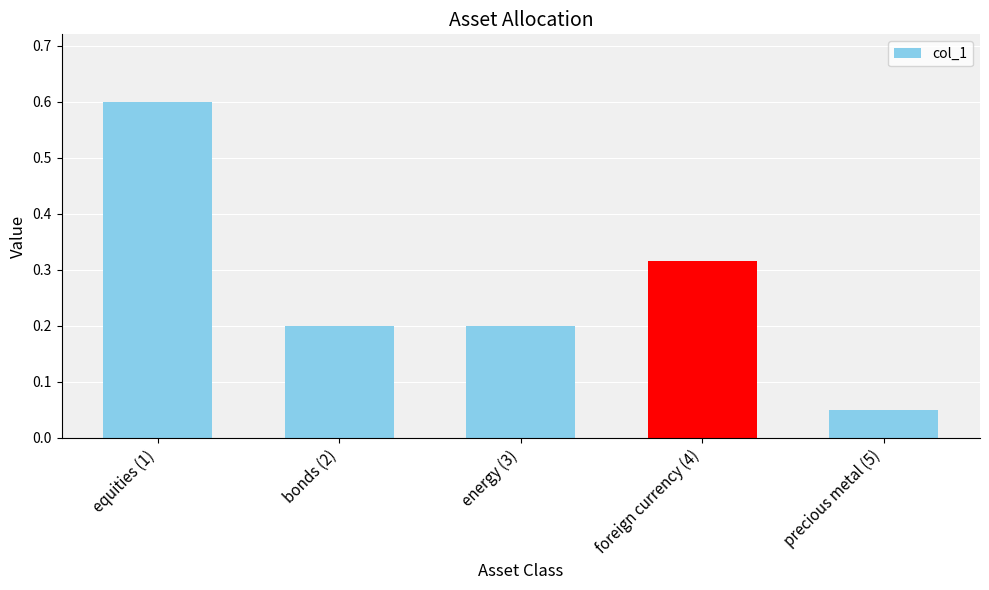

Between bonds (2) and precious metal (5), which is larger?

bonds (2)